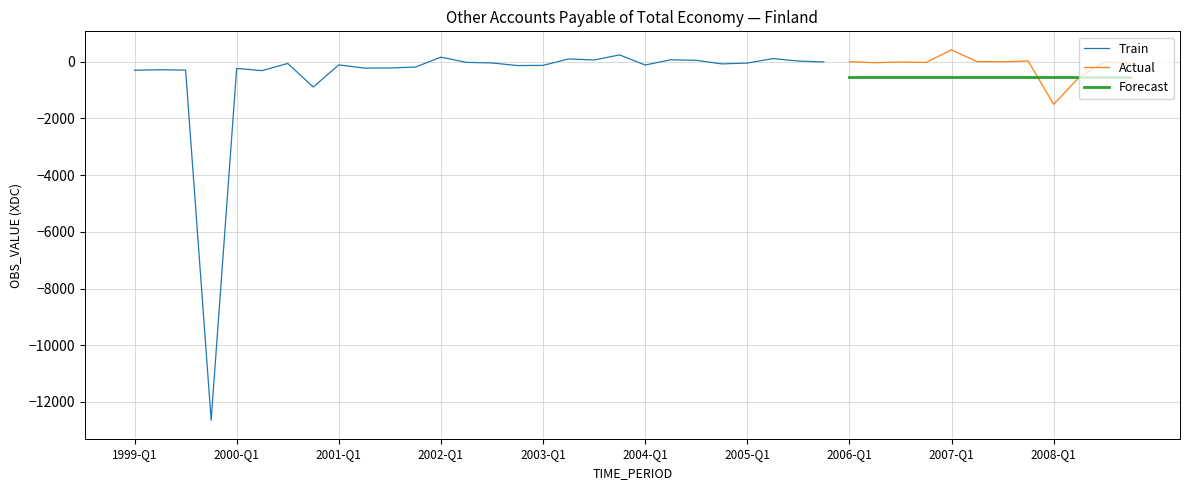

What is the difference between the second highest and minimum values?

12879